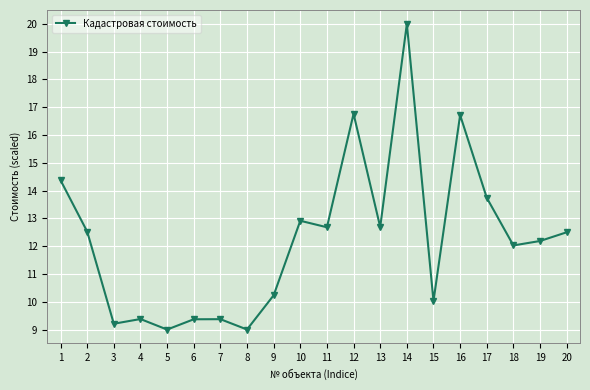

At which category does the chart reach its peak across all series?

14